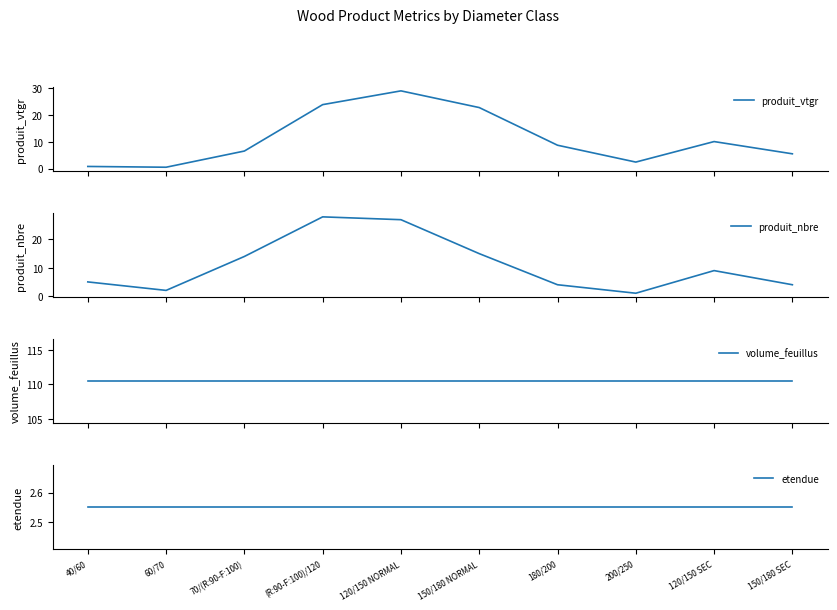

The produit_nbre series shows 9.5 at 70/(R:90-F:100). True or false?

False